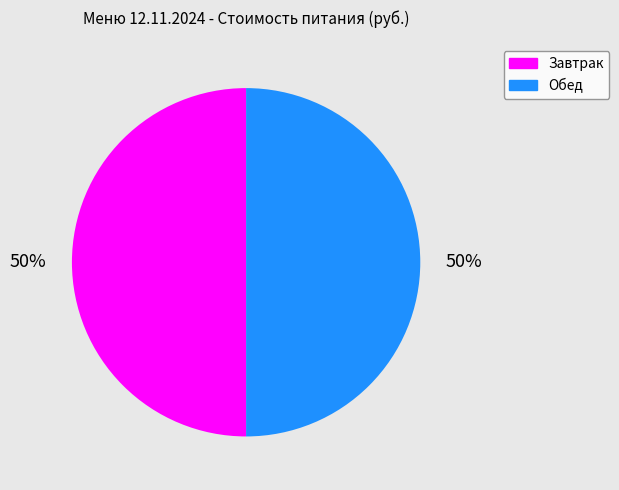

Approximately how many times larger is the value at Завтрак compared to Обед?

1.0